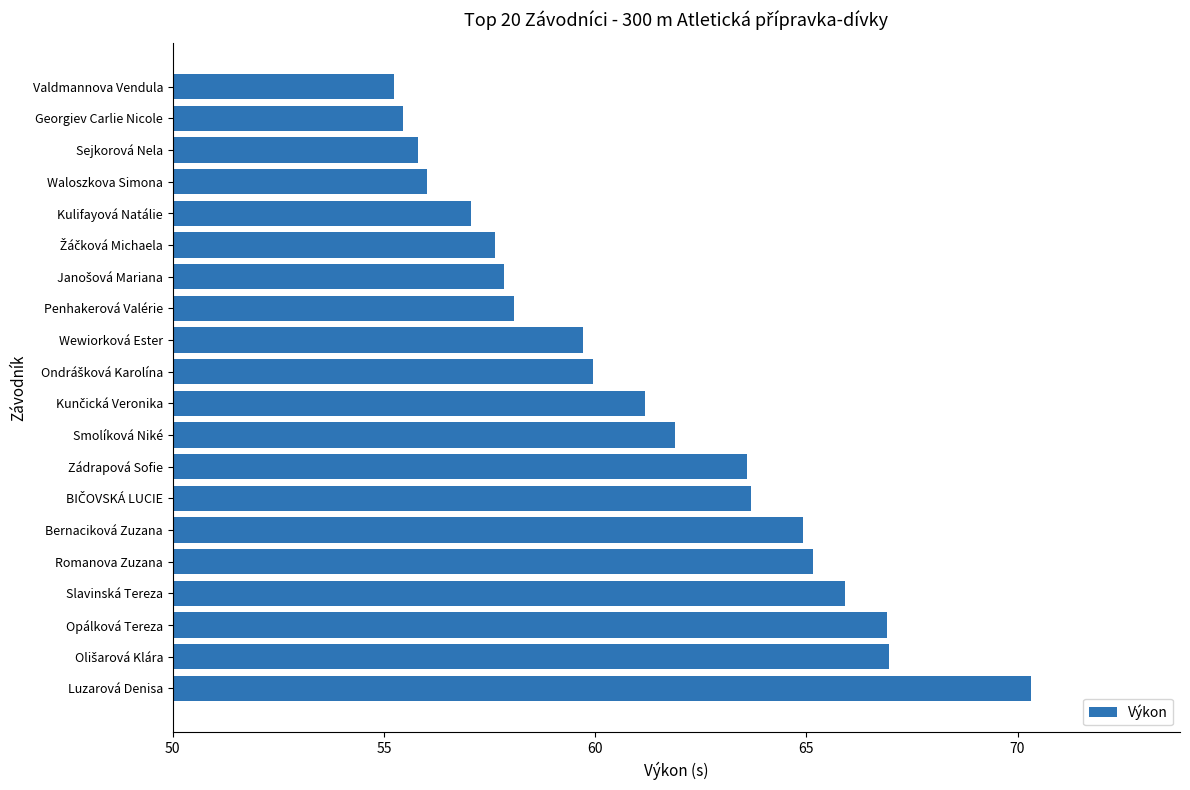

What is the smallest value displayed?

55.2